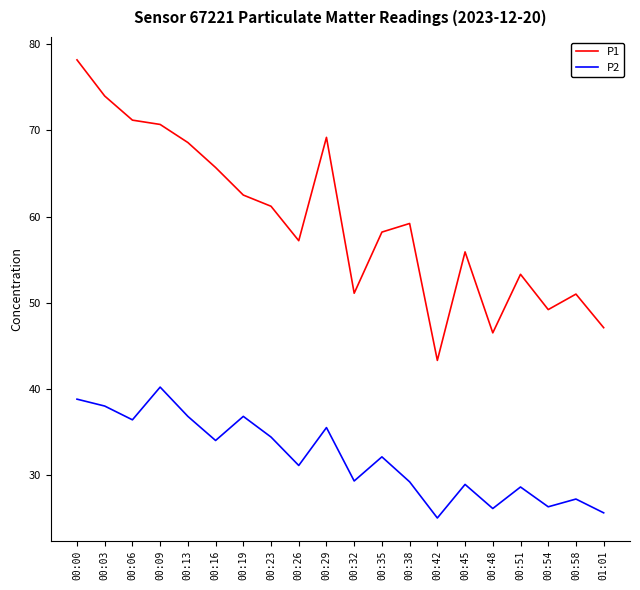

At how many categories does at least one series exceed 67?

6